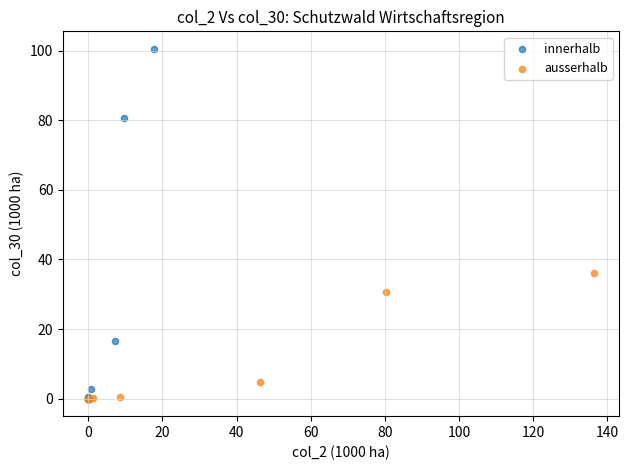

Which series contains the highest Y value?

innerhalb